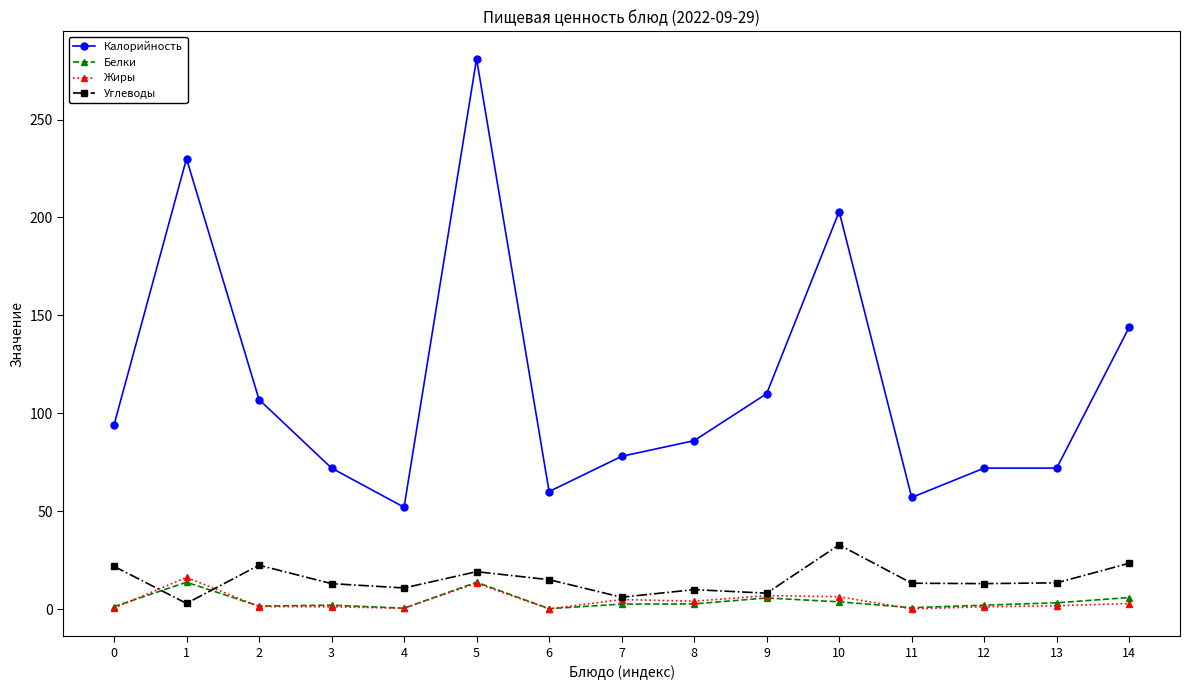

True or false: Углеводы has more than 0 points higher than both neighbors.

True